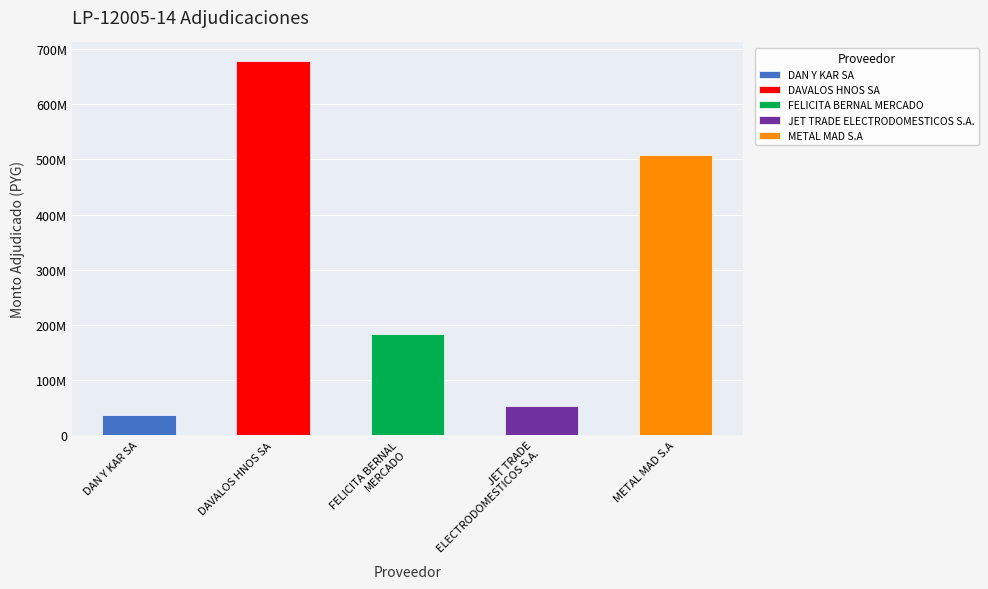

Rank the categories by value from lowest to highest.

DAN Y KAR SA, JET TRADE
ELECTRODOMESTICOS S.A., FELICITA BERNAL
MERCADO, METAL MAD S.A, DAVALOS HNOS SA